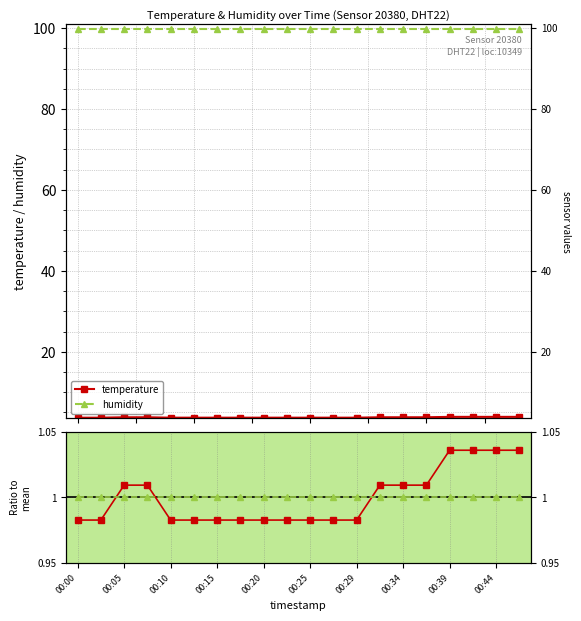

At which label is temperature closest to 1?

00:05